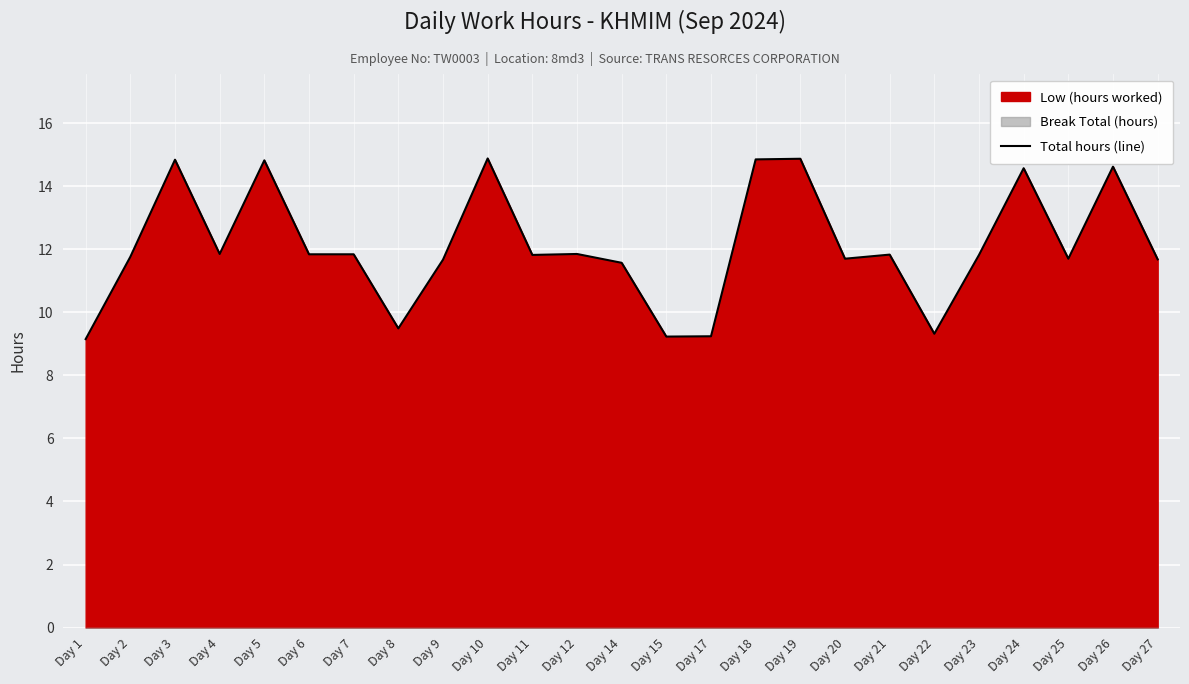

What is the smallest value displayed?

9.2